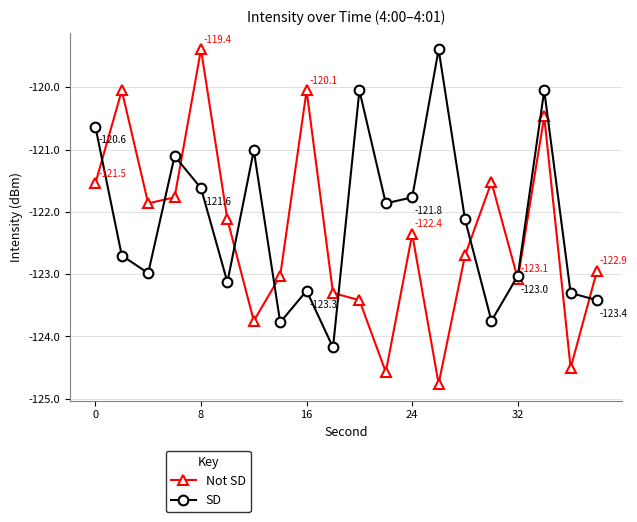

What is the minimum value shown in the chart?

-124.8